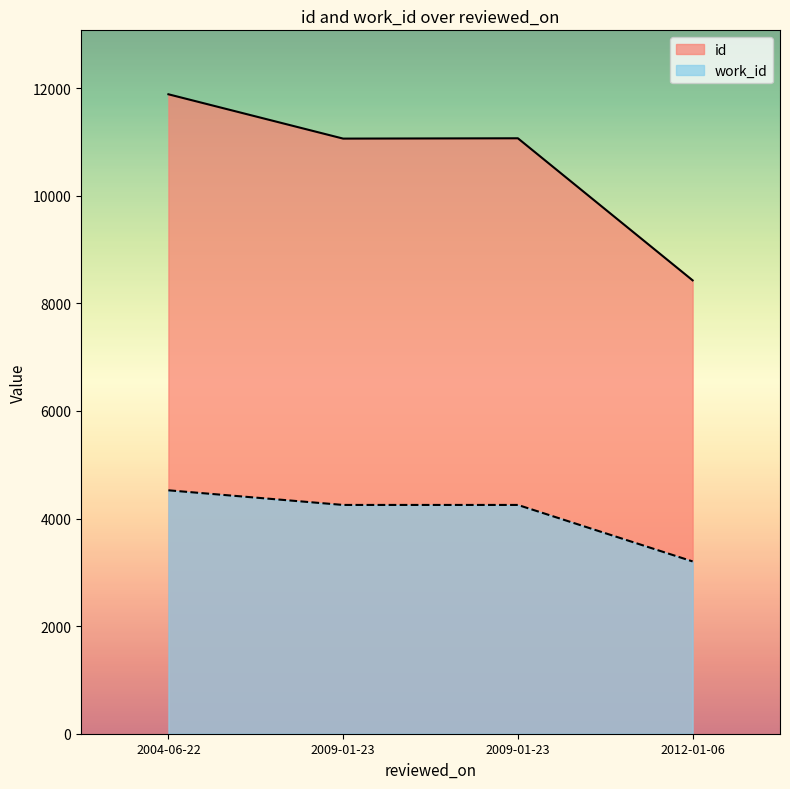

Does the chart display data point markers on the line(s)?

No